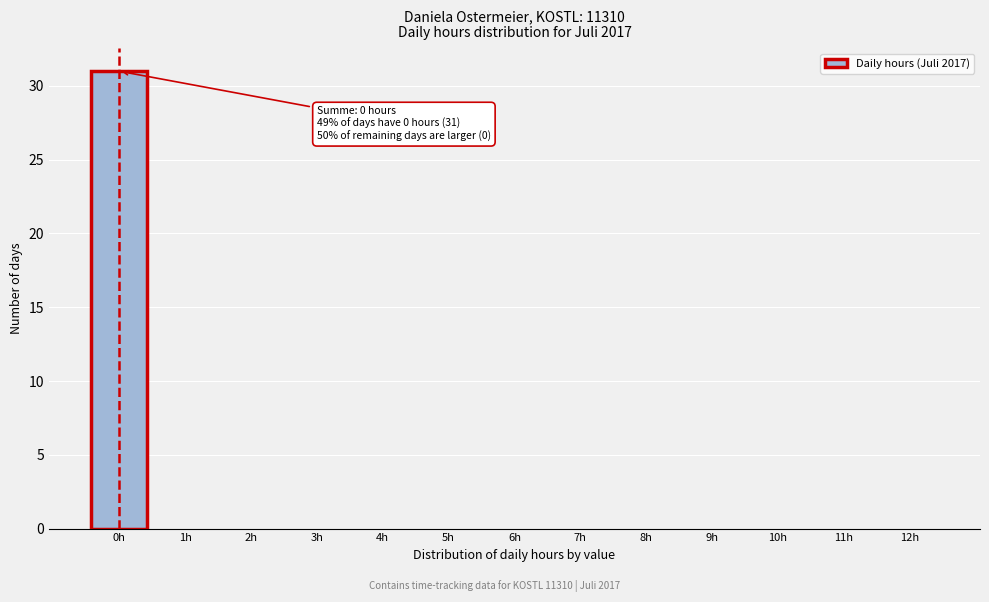

Over which range of the x-axis is the bar tallest?

-0.5 to 0.5